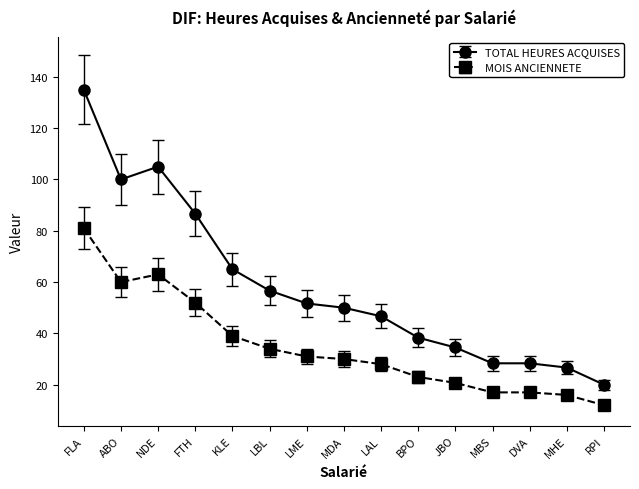

Rank the series at BPO from highest to lowest value.

TOTAL HEURES ACQUISES, MOIS ANCIENNETE